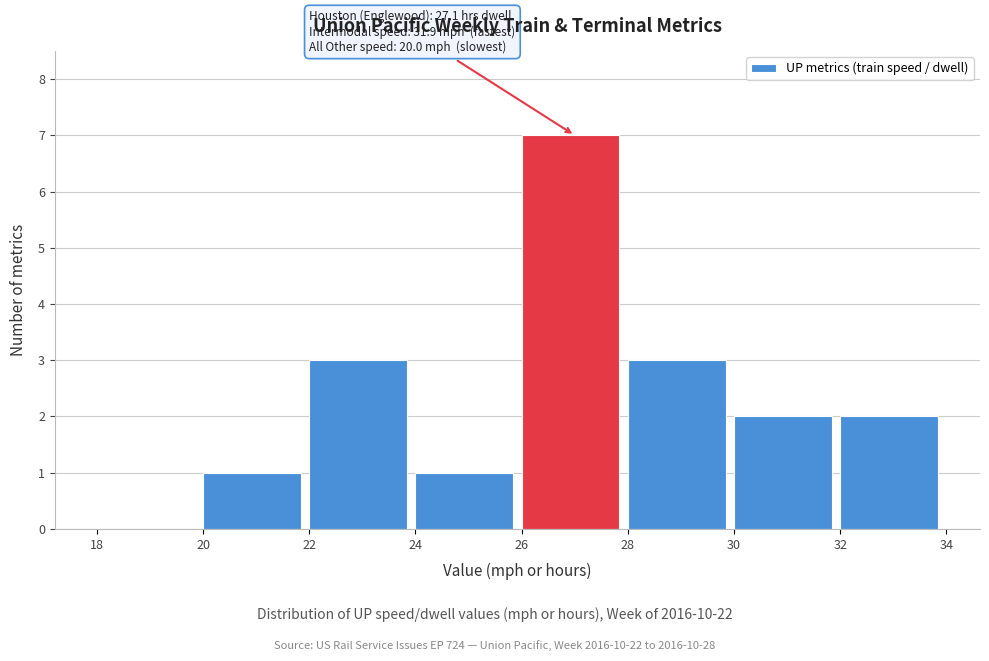

Which range on the x-axis has the tallest bar?

26 to 28